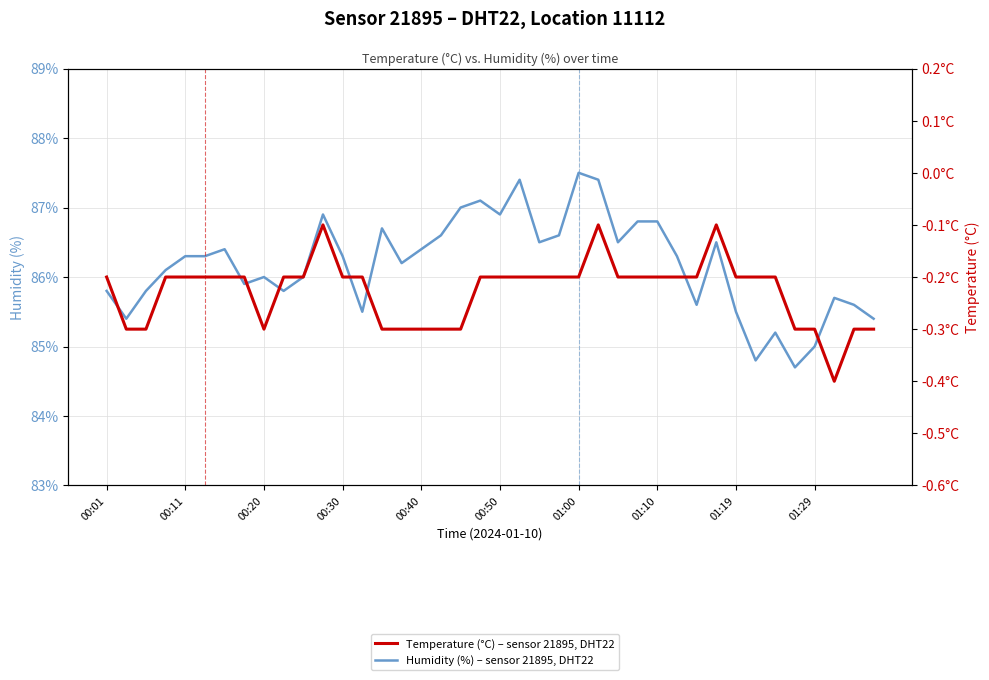

What are all the series names shown in the legend?

Humidity (%) – sensor 21895, DHT22, Temperature (°C) – sensor 21895, DHT22